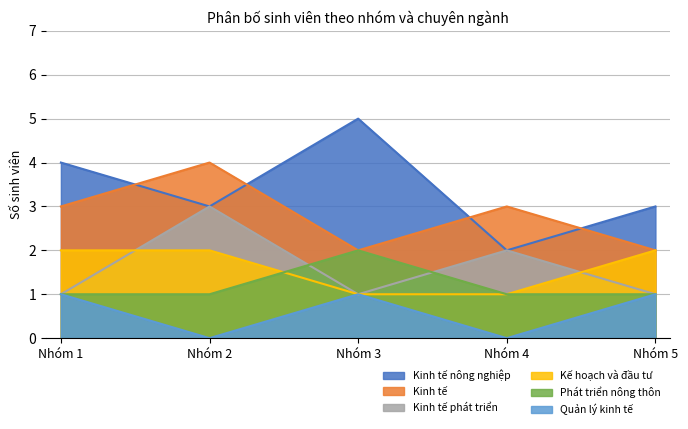

What are all the series names shown in the legend?

Kinh tế nông nghiệp, Kinh tế, Kinh tế phát triển, Kế hoạch và đầu tư, Phát triển nông thôn, Quản lý kinh tế